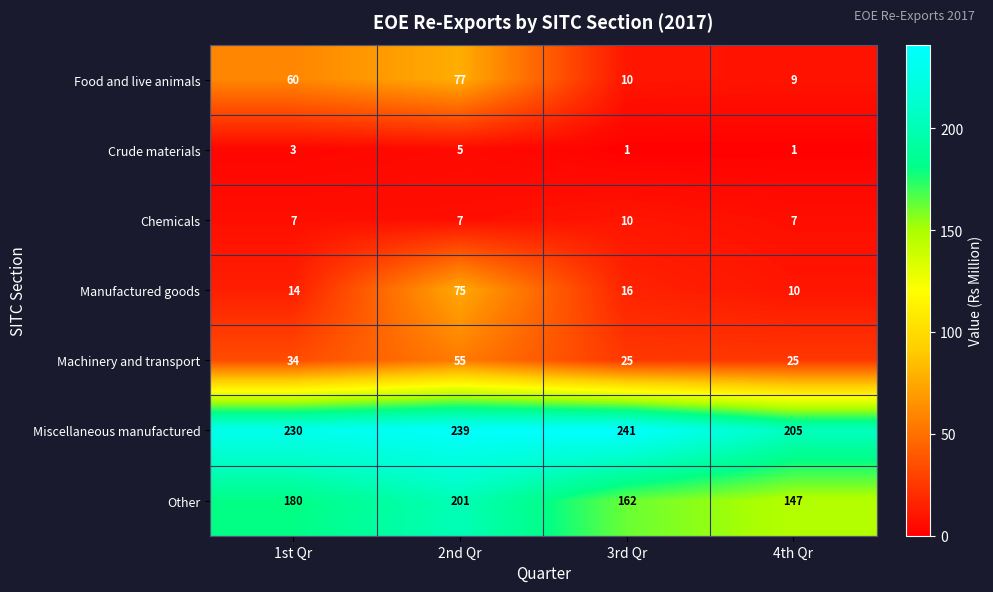

Which series has the widest spread of values?

Food and live animals